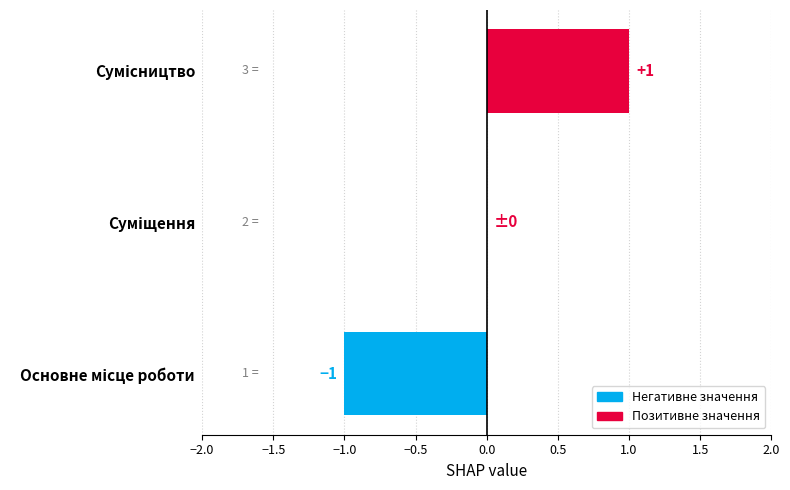

How many distinct data groups are displayed?

1